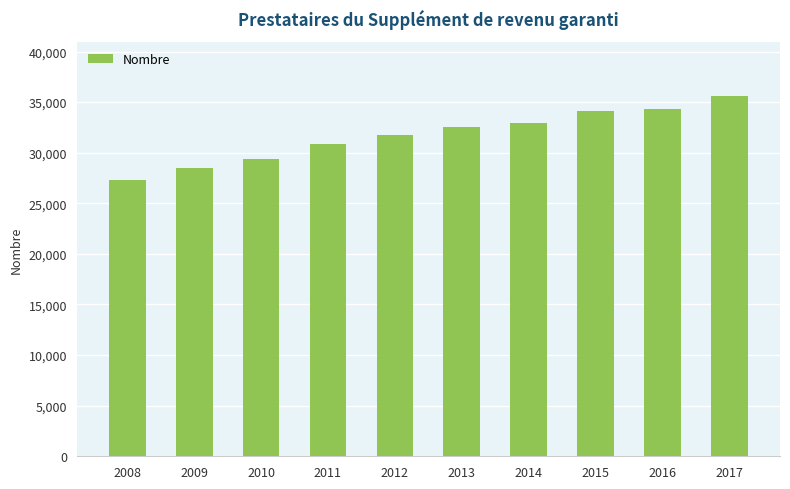

Reading left to right, extract all data points from this chart.

2008=27271	2009=28483	2010=29399	2011=30910	2012=31742	2013=32523	2014=32964	2015=34136	2016=34330	2017=35620